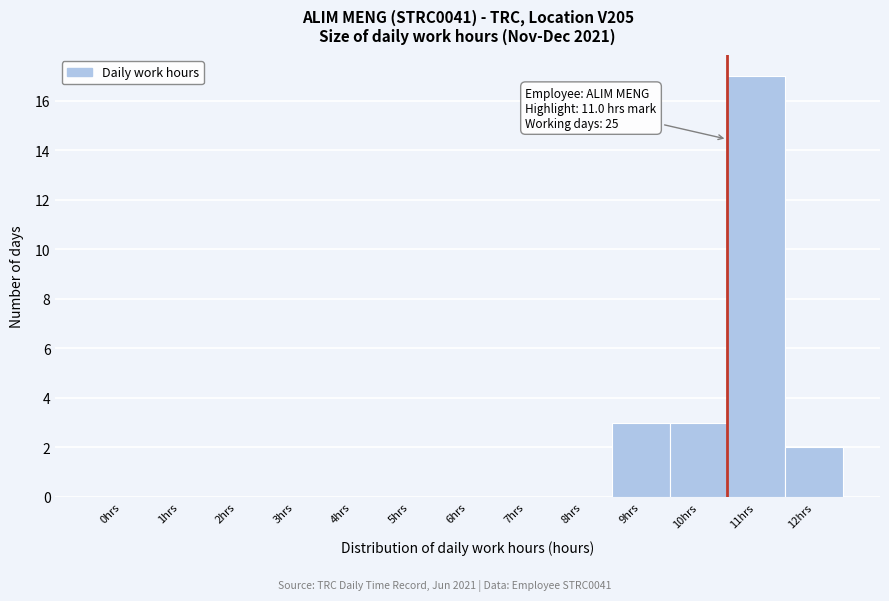

Reading left to right, transcribe all the data shown in this chart.

0hrs=0	1hrs=0	2hrs=0	3hrs=0	4hrs=0	5hrs=0	6hrs=0	7hrs=0	8hrs=0	9hrs=3	10hrs=3	11hrs=17	12hrs=2